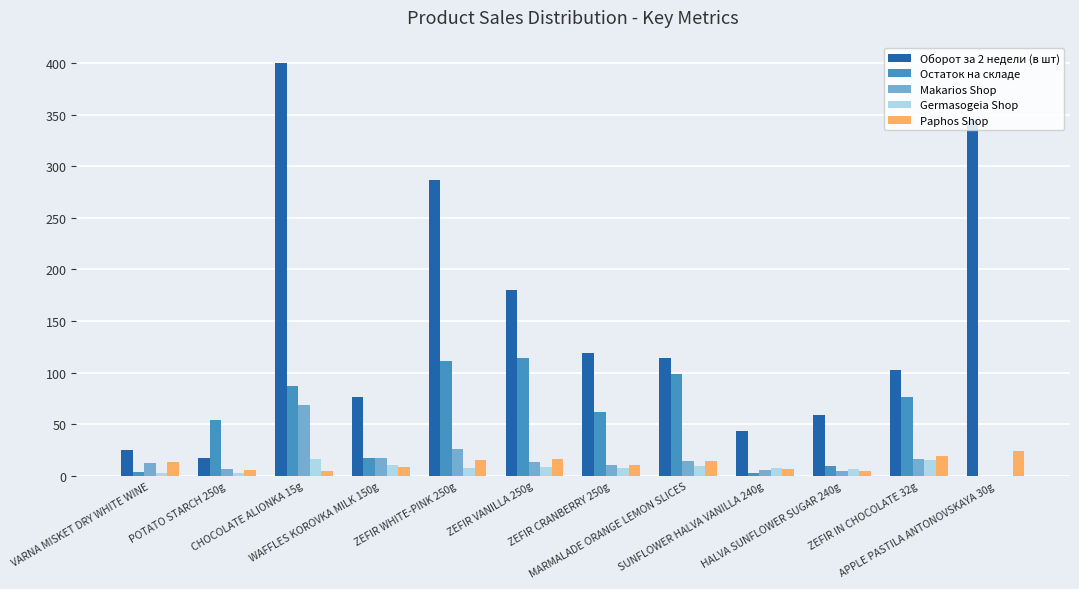

Which category has the lowest value in the Paphos Shop series?

CHOCOLATE ALIONKA 15g